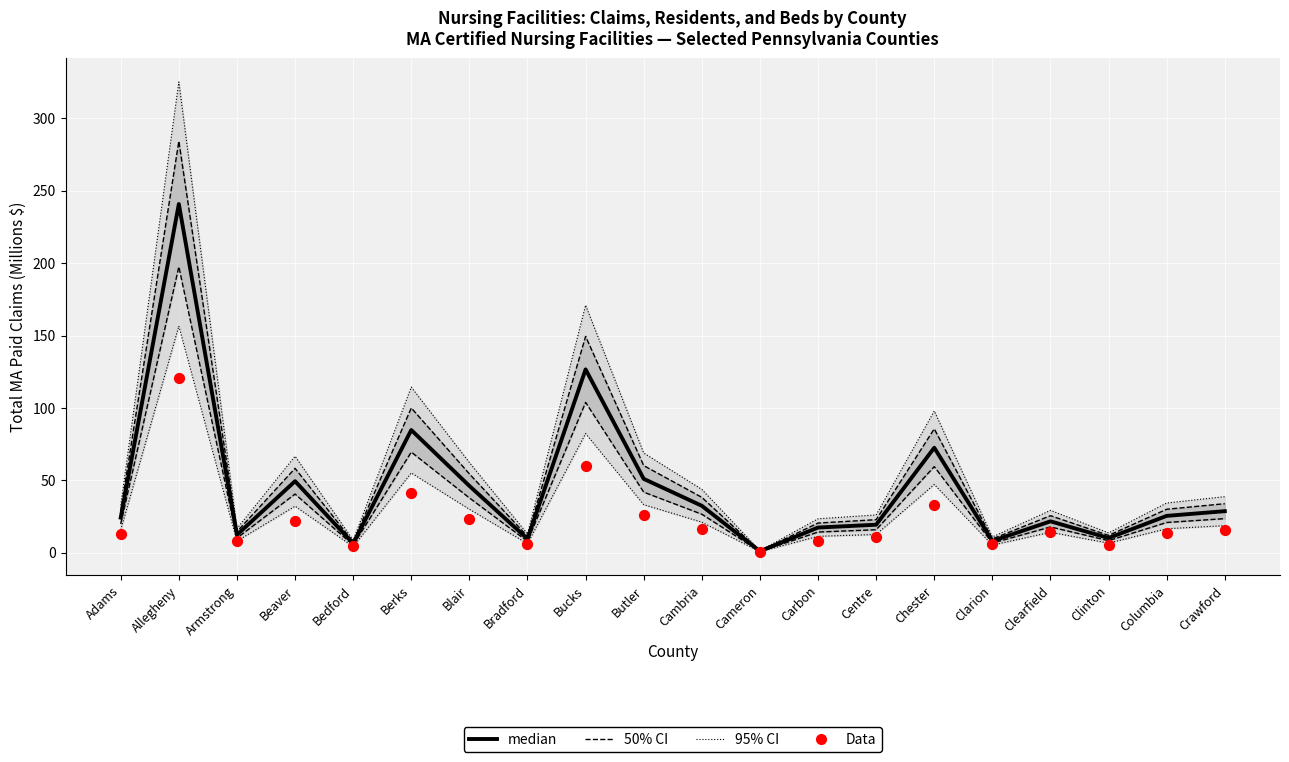

At how many categories does at least one series exceed 200?

1